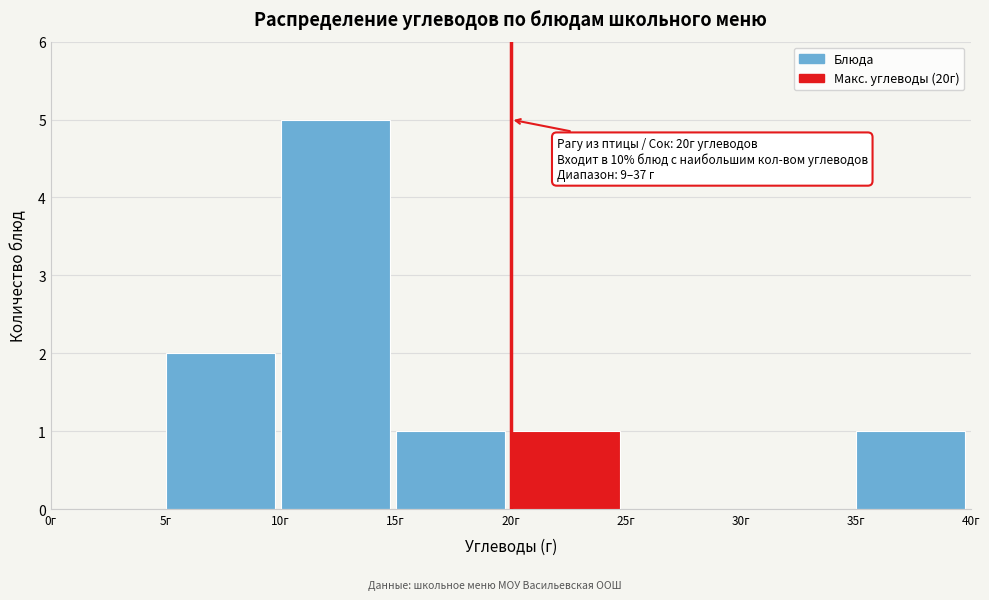

Over which range of the x-axis is the bar tallest?

10 to 15